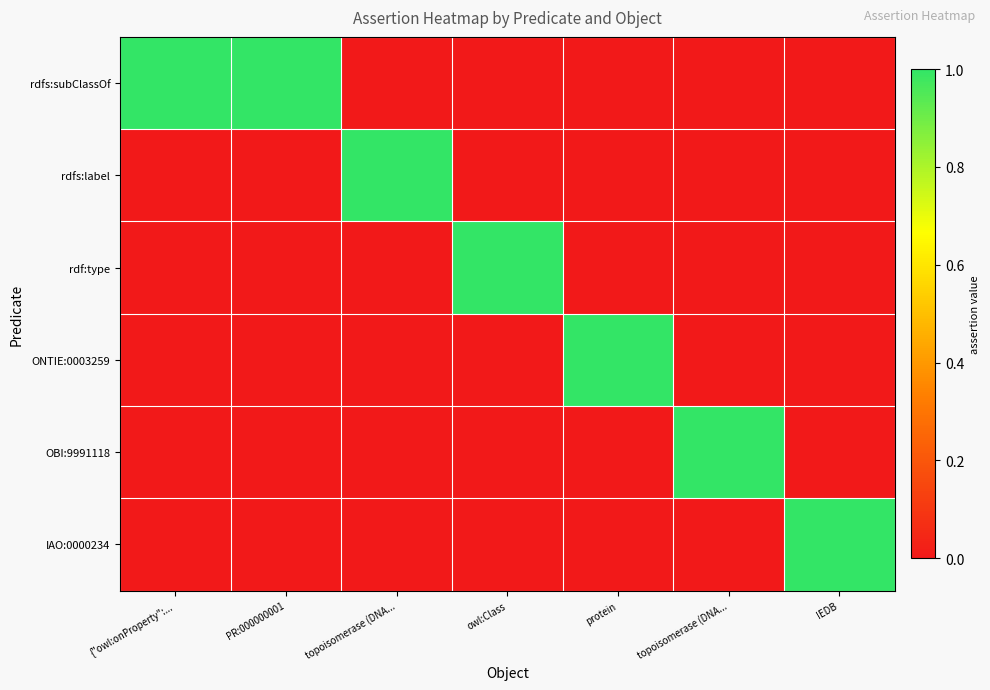

How many data points does each series have?

7